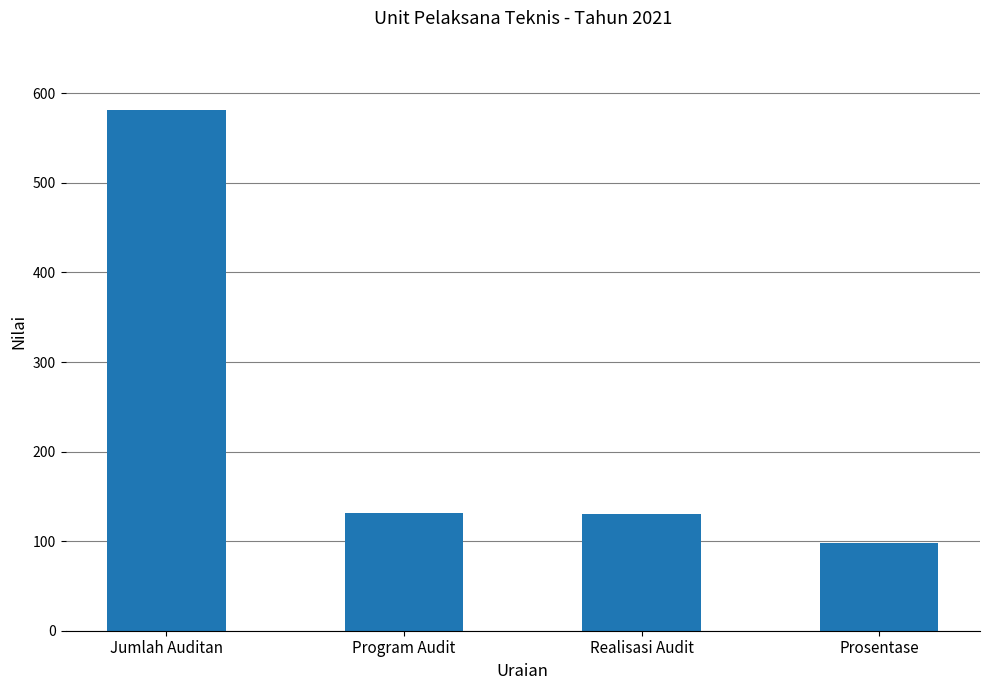

Which category has the lowest value across all series?

Prosentase